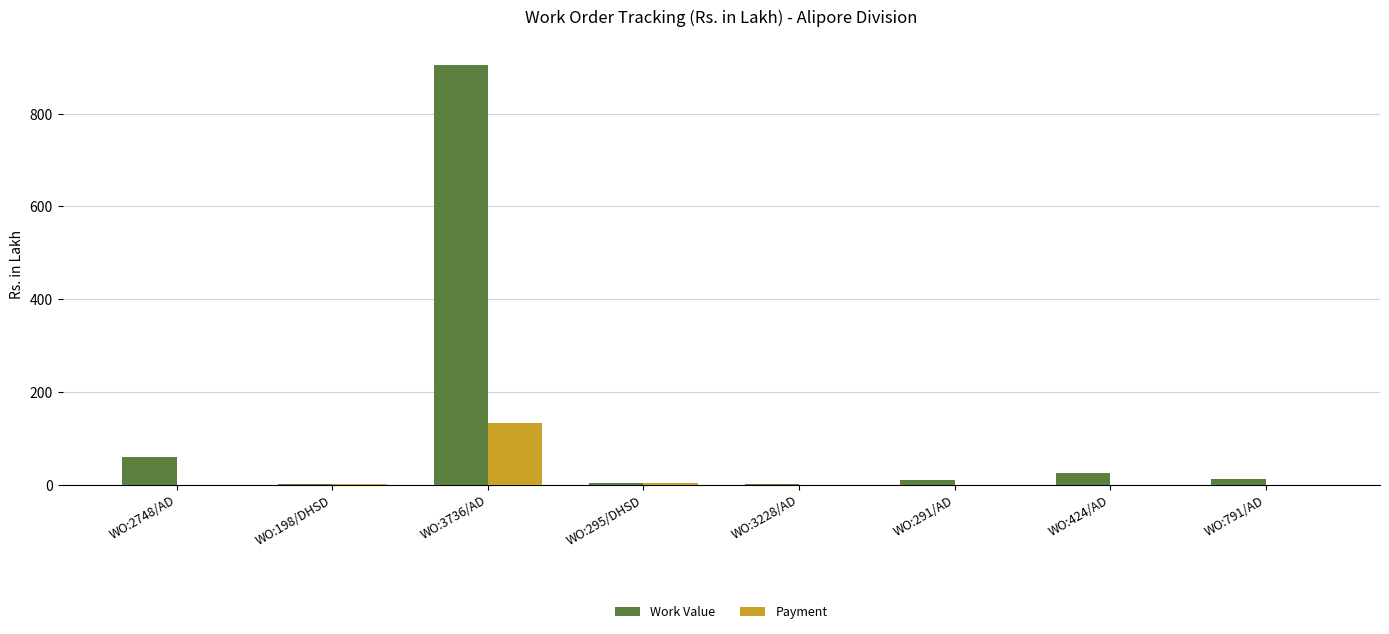

Is the value of Work Value at WO:3736/AD greater than the value of Payment at WO:2748/AD?

Yes